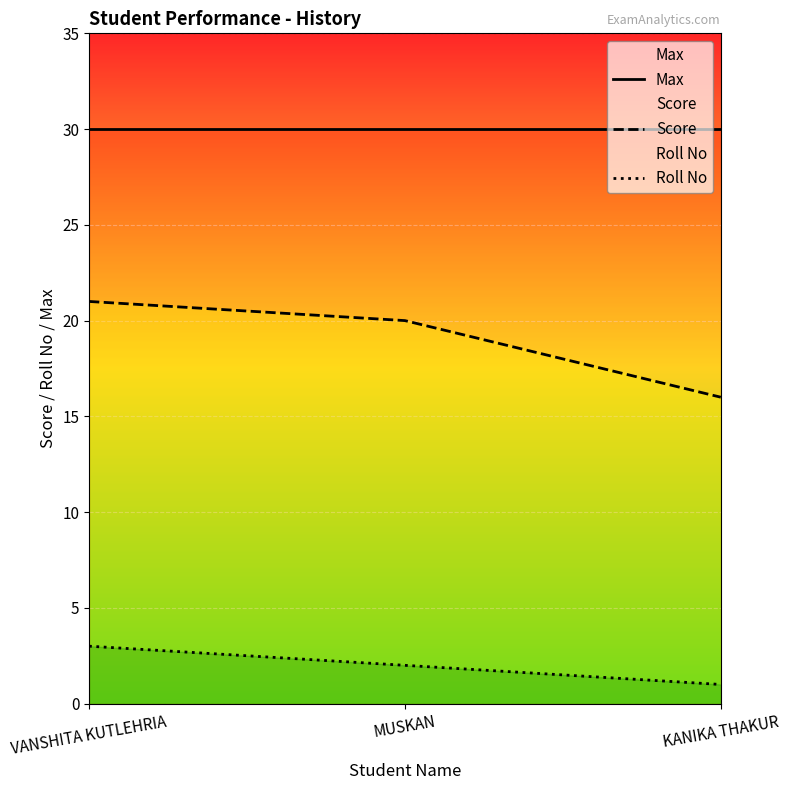

Count the number of categories in the chart.

3